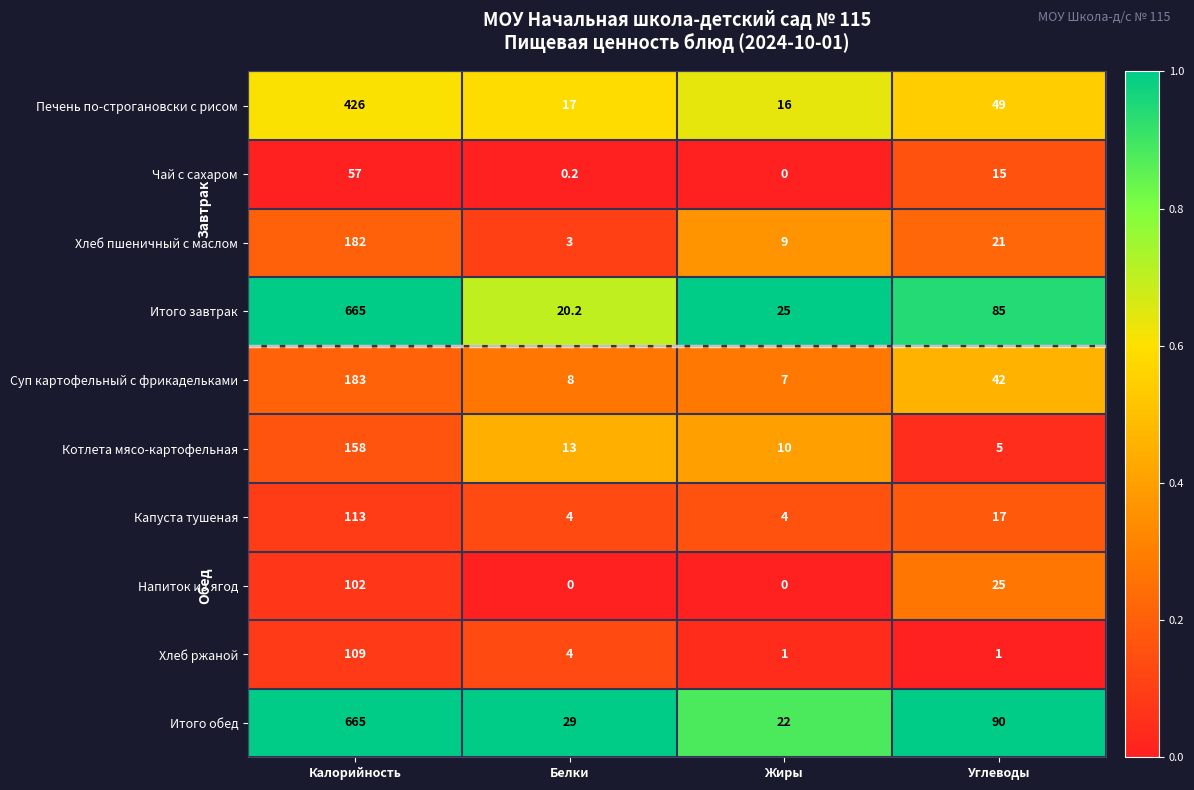

Is it true that Итого обед equals 188.8 at Калорийность?

False